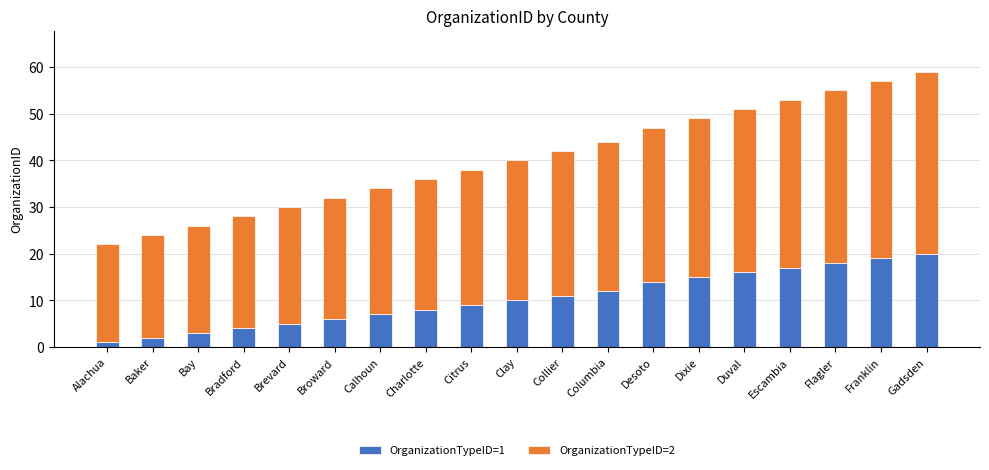

True or false: OrganizationTypeID=1 has a value of 2 at Baker.

True